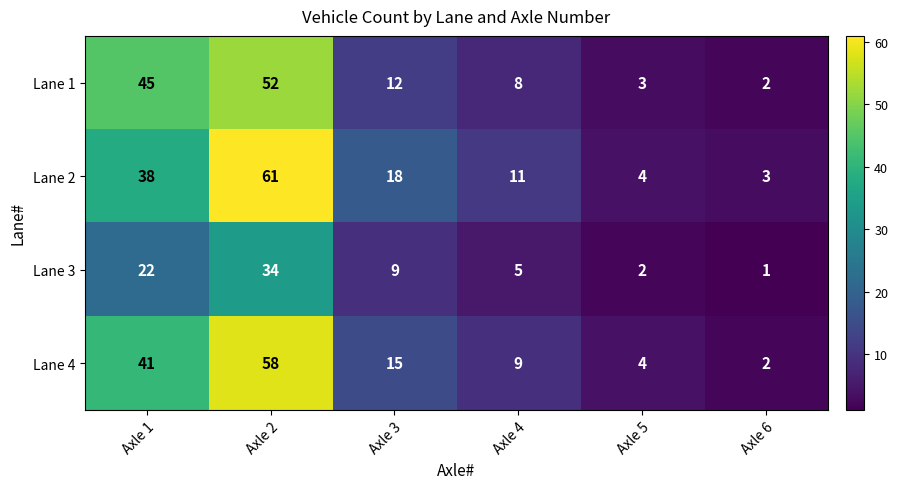

The Lane 2 series shows 16 at Axle 1. True or false?

False